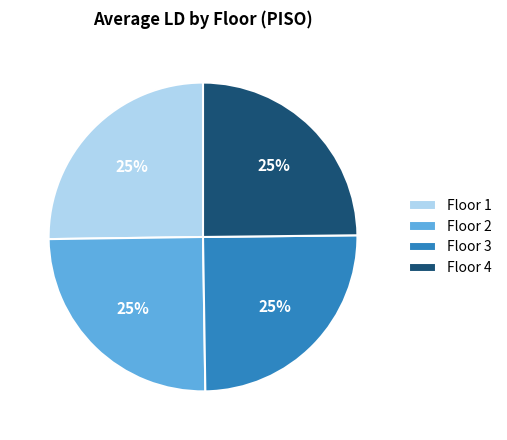

Count the number of slices in the pie.

4